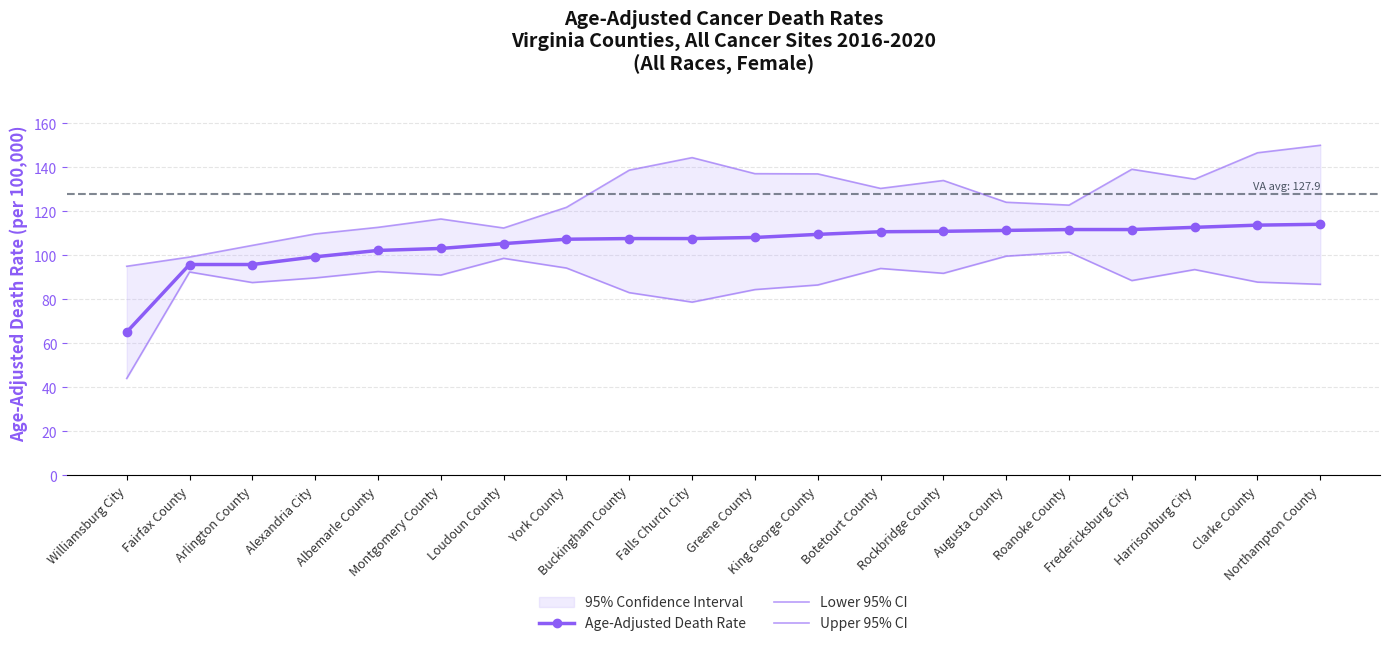

Which label corresponds to the largest value in the chart?

Northampton County